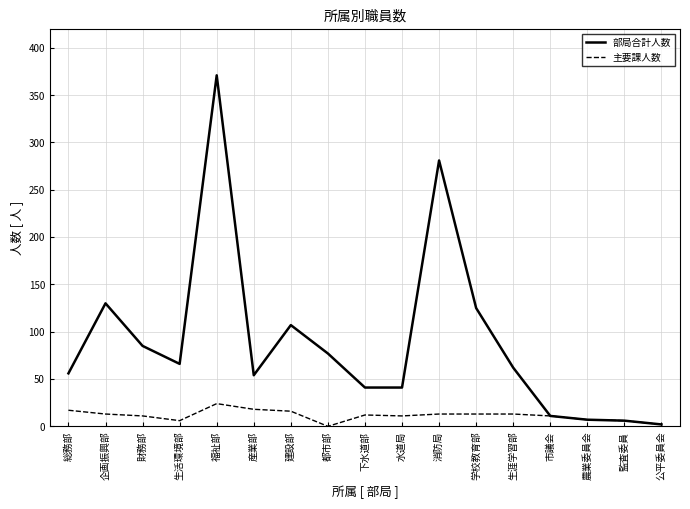

What are all the series names shown in the legend?

部局合計人数, 主要課人数